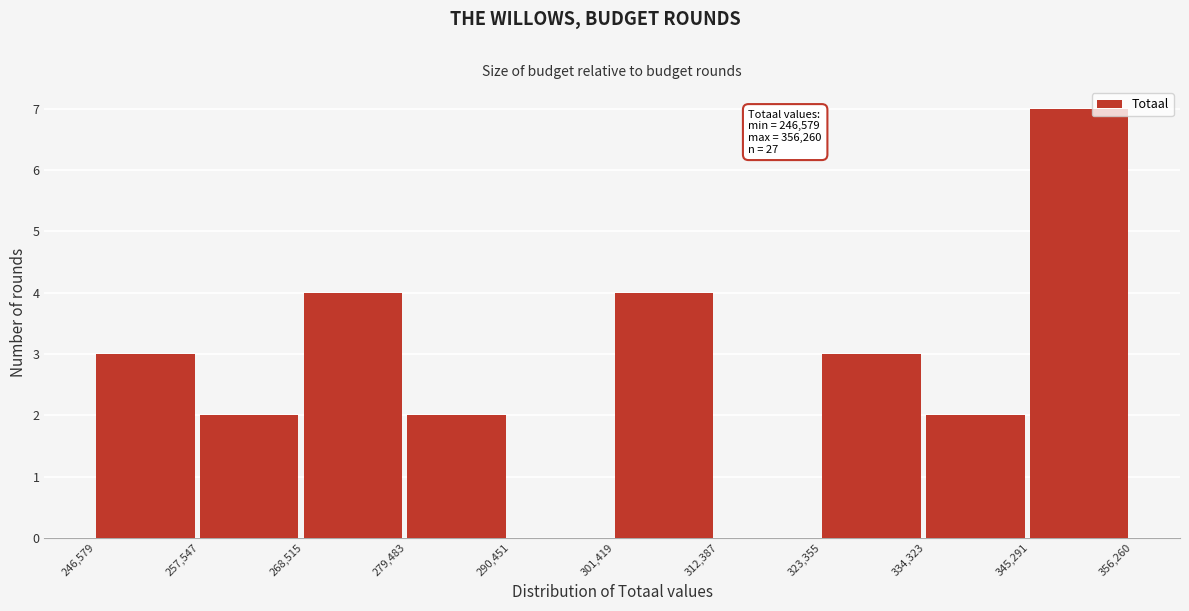

Over which range of the x-axis is the bar tallest?

345,291 to 356,260